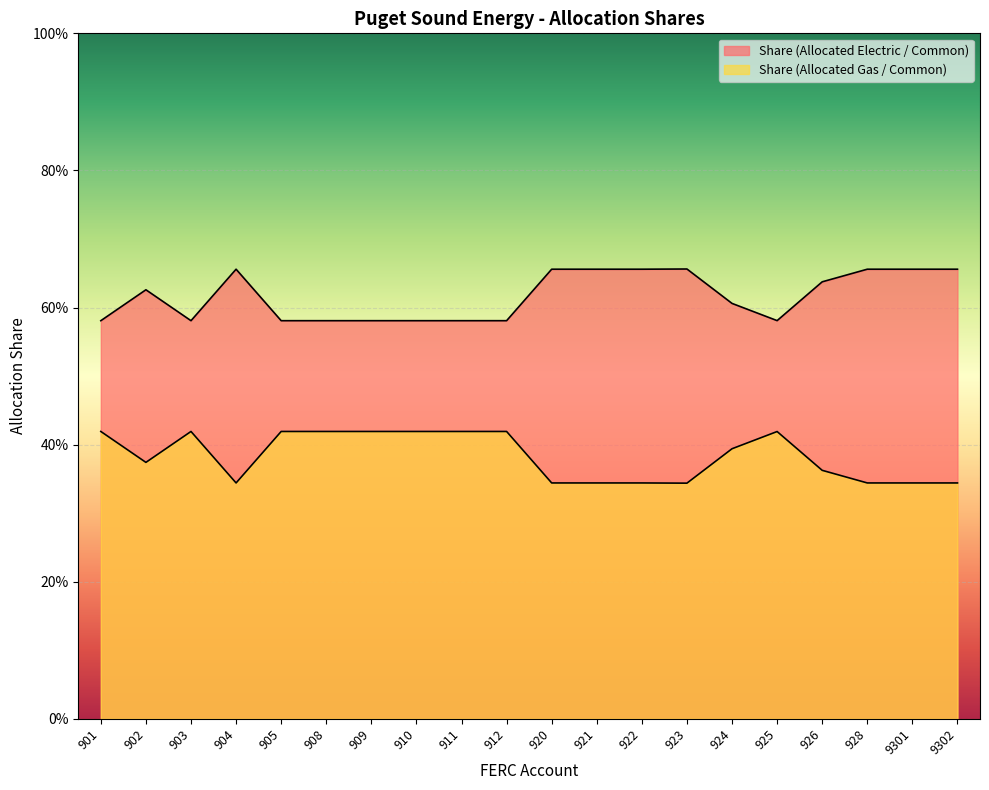

In Share (Allocated Gas / Common), how many points are lower than both neighbors (excluding endpoints)?

3